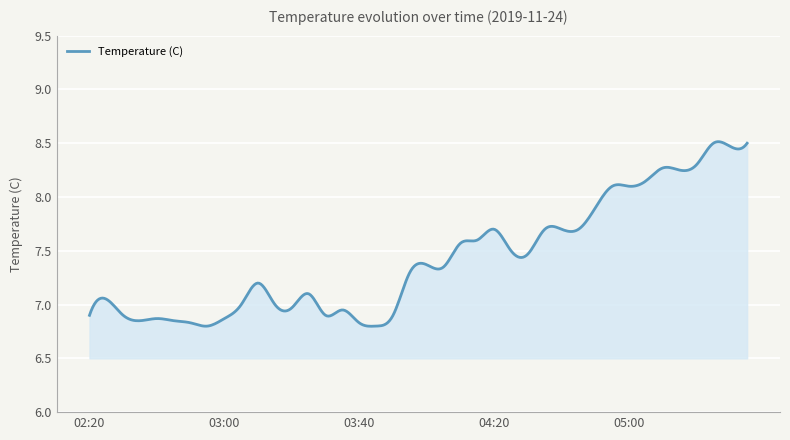

What is the difference between the maximum and minimum values?

1.7